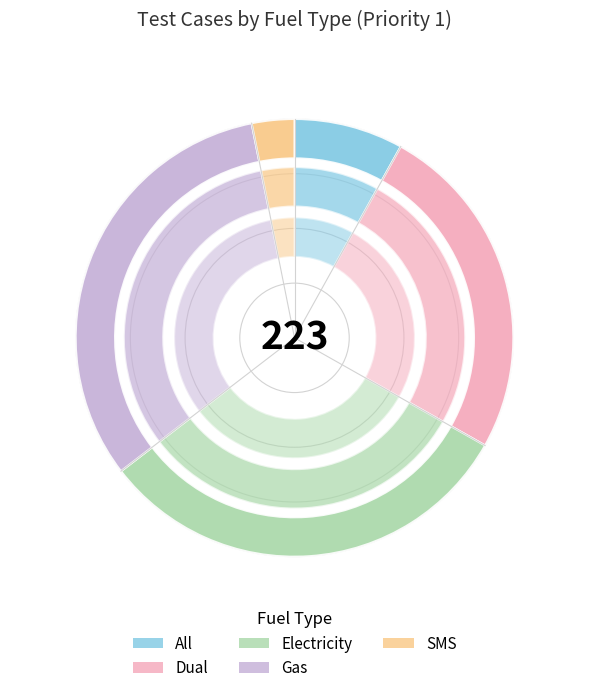

What portion of the pie excludes Electricity?

68.6%